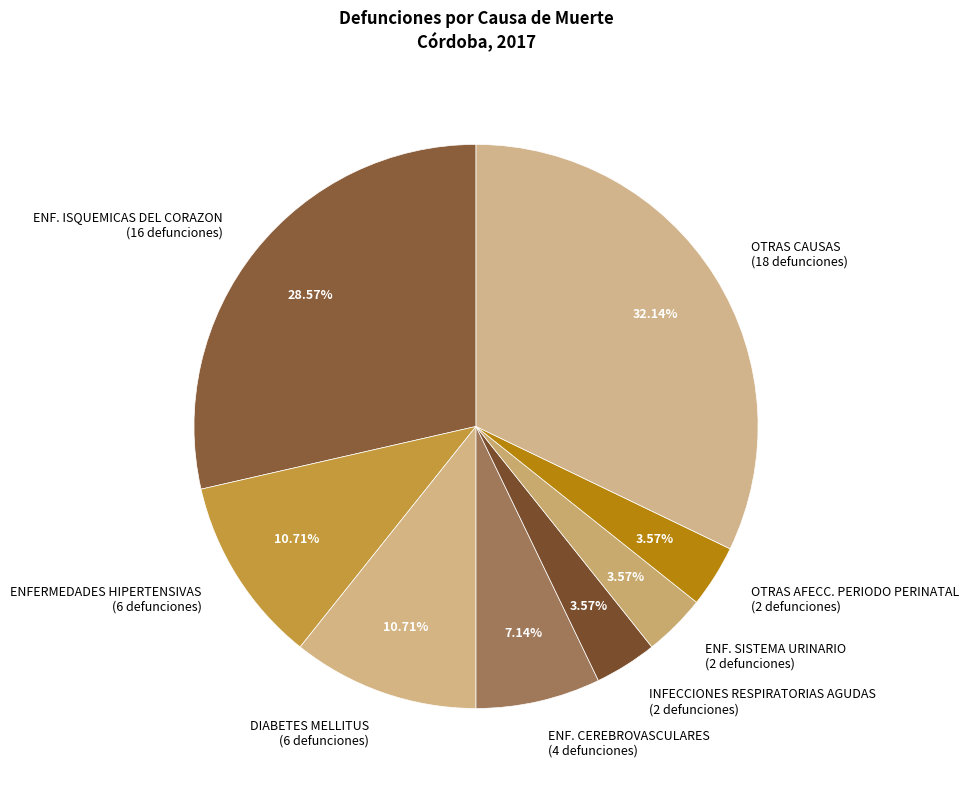

What is the ratio of the value at OTRAS AFECC. PERIODO PERINATAL (2 defunciones) to the value at ENF. SISTEMA URINARIO (2 defunciones)?

1.0